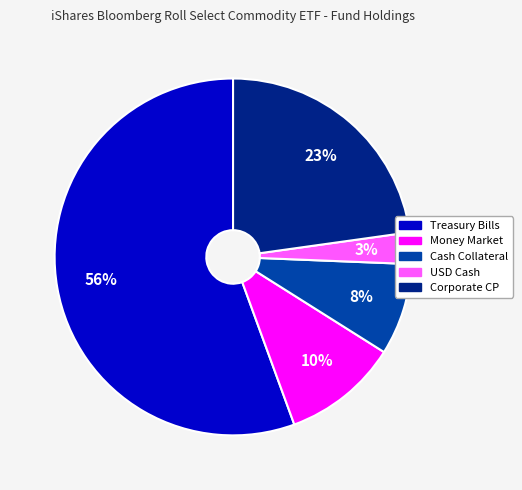

How many segments does this pie chart have?

5